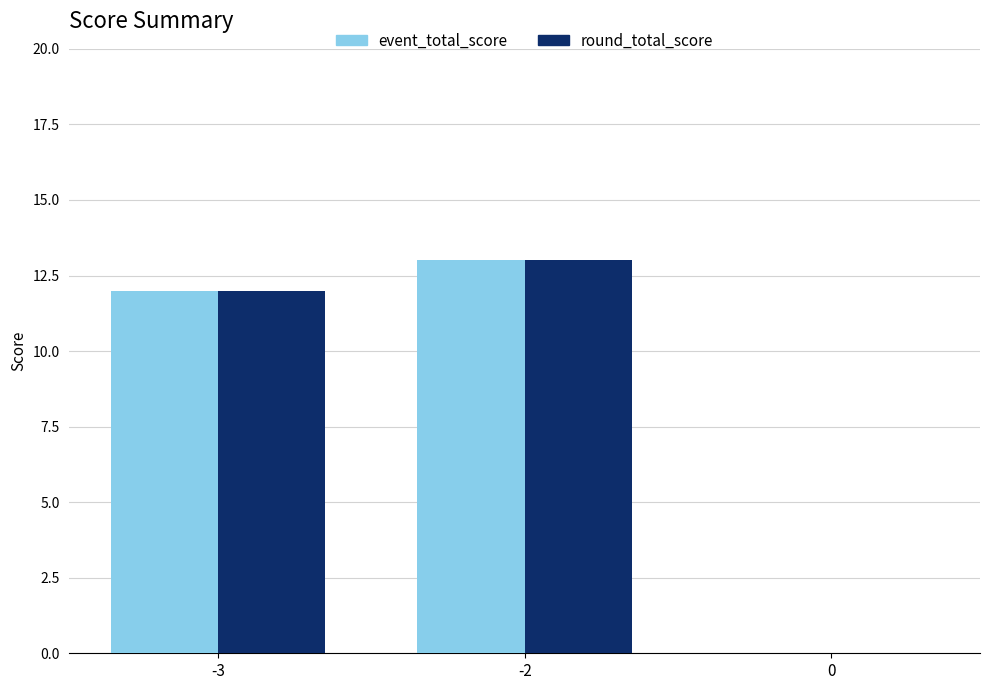

What is the average value of the round_total_score series?

8